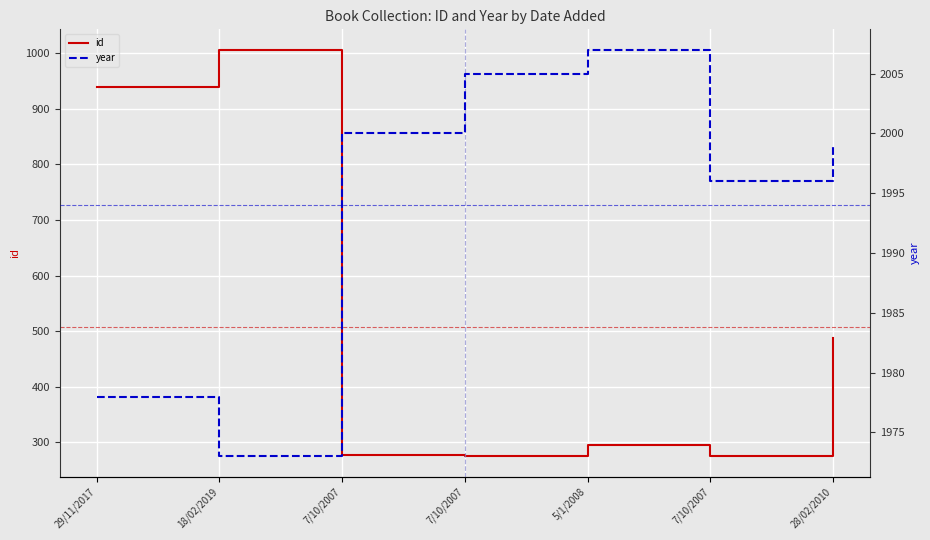

In year, how many points are lower than both neighbors (excluding endpoints)?

2